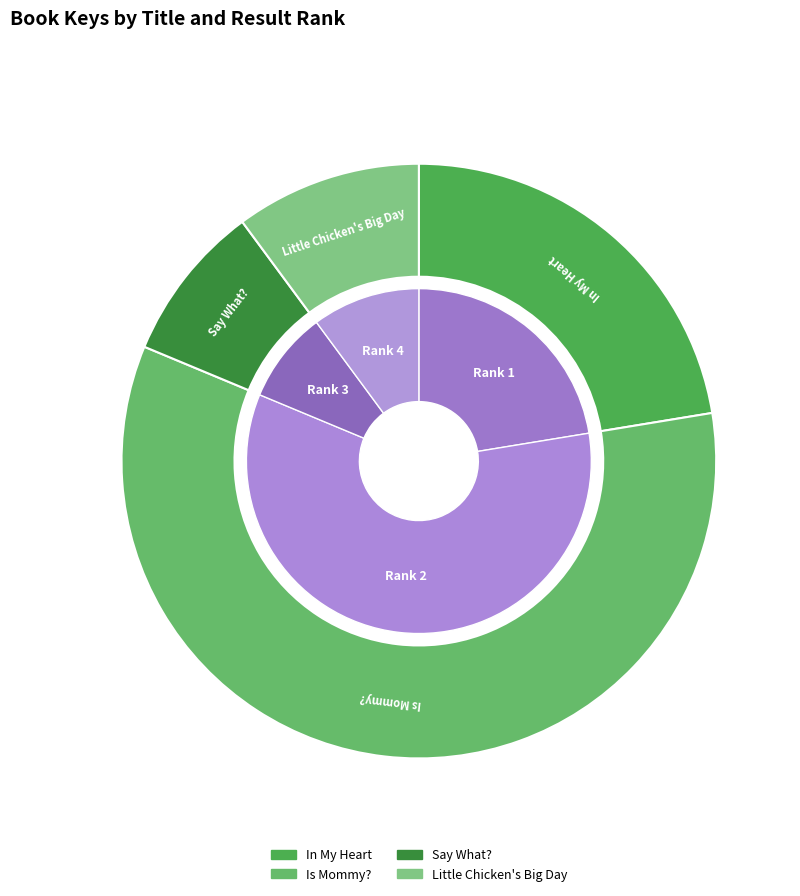

Do Is Mommy? and Say What? together represent more than half of the pie?

Yes